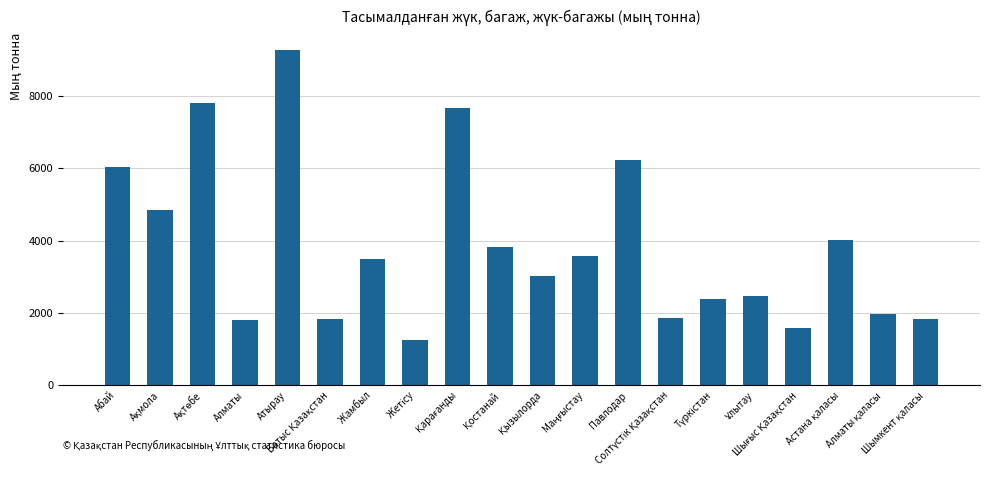

What is the value of the 13th bar from the left?

6234.1